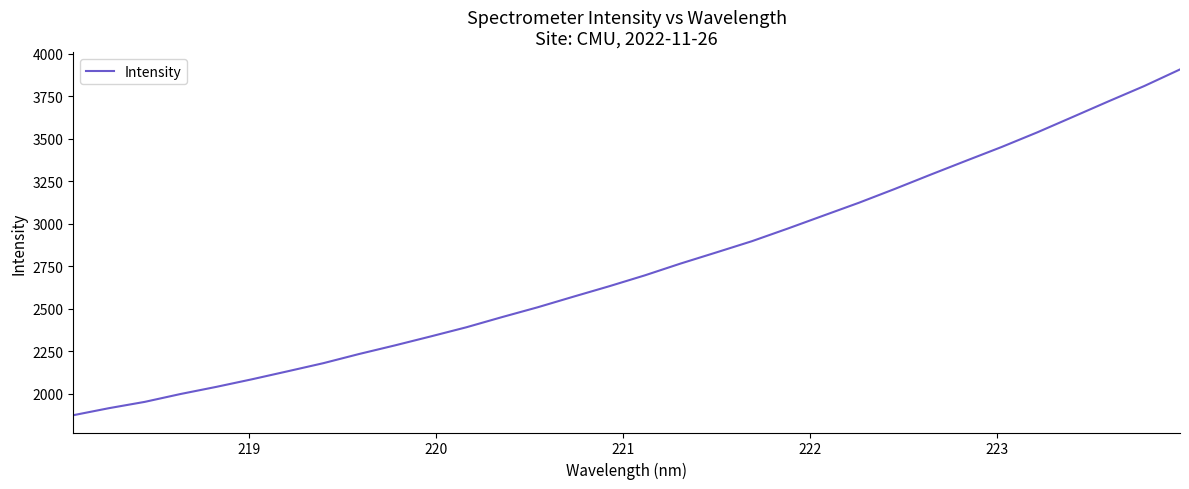

What is the difference between the maximum and minimum values?

2032.2